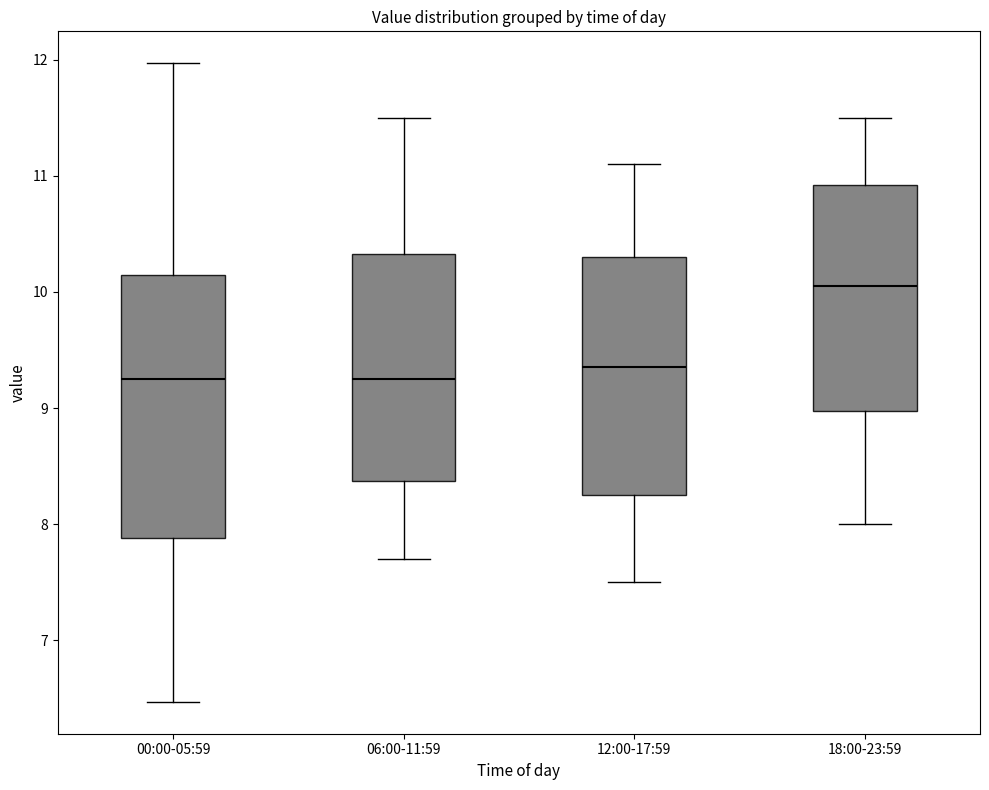

Reading left to right, transcribe this box plot: for each box, give where its median line is, the range the box spans, and where its two whiskers end, as read against the y-axis. The values are not printed on the chart, so give them approximately, as read against the axis.

00:00-05:59: median 9.3, box 7.9 to 10.1, whiskers 6.5 to 12.0
06:00-11:59: median 9.3, box 8.4 to 10.3, whiskers 7.7 to 11.5
12:00-17:59: median 9.4, box 8.3 to 10.3, whiskers 7.5 to 11.1
18:00-23:59: median 10.1, box 9.0 to 10.9, whiskers 8.0 to 11.5